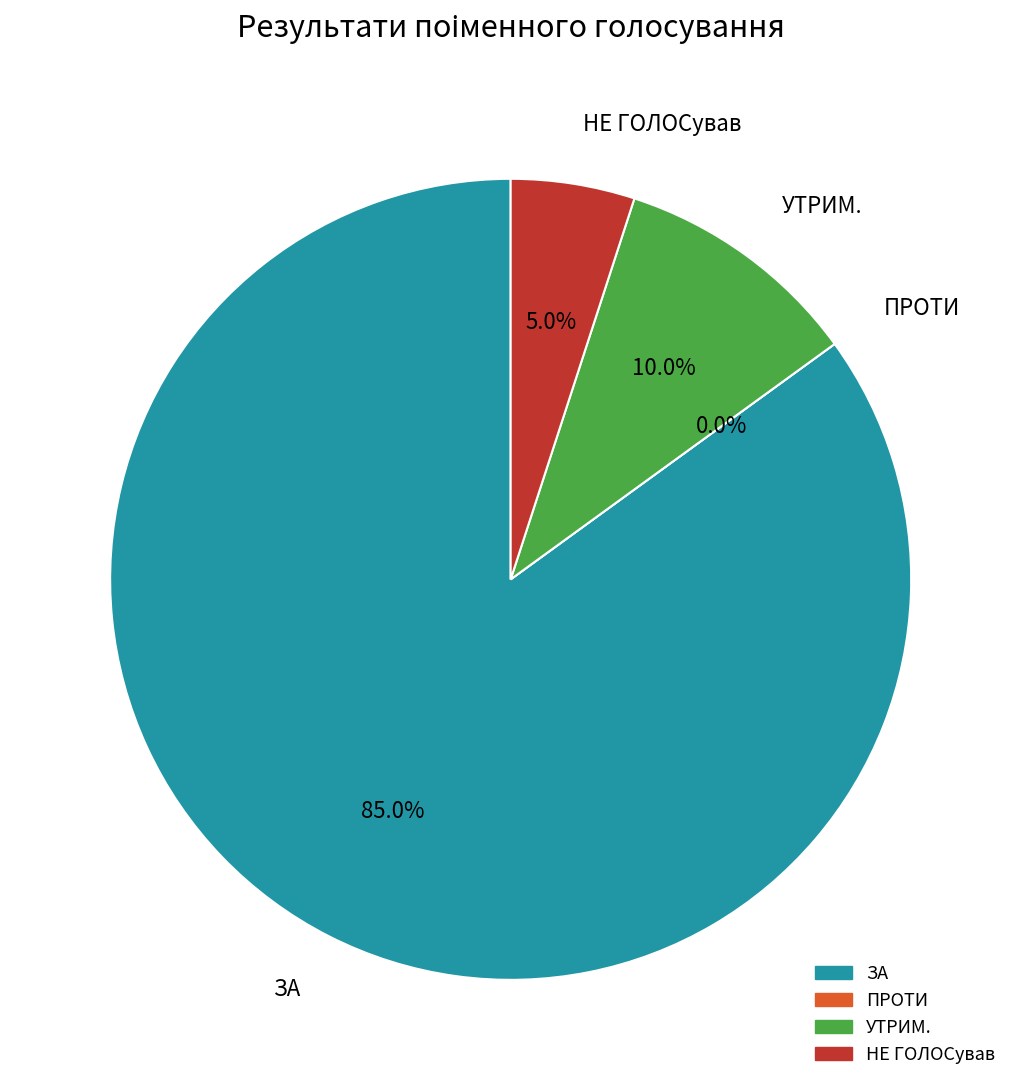

What is the majority slice?

ЗА